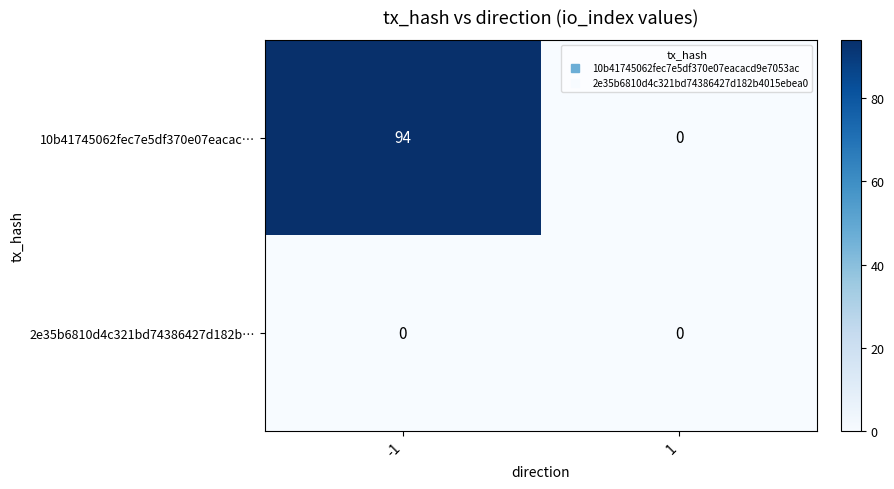

How many distinct data groups are displayed?

2